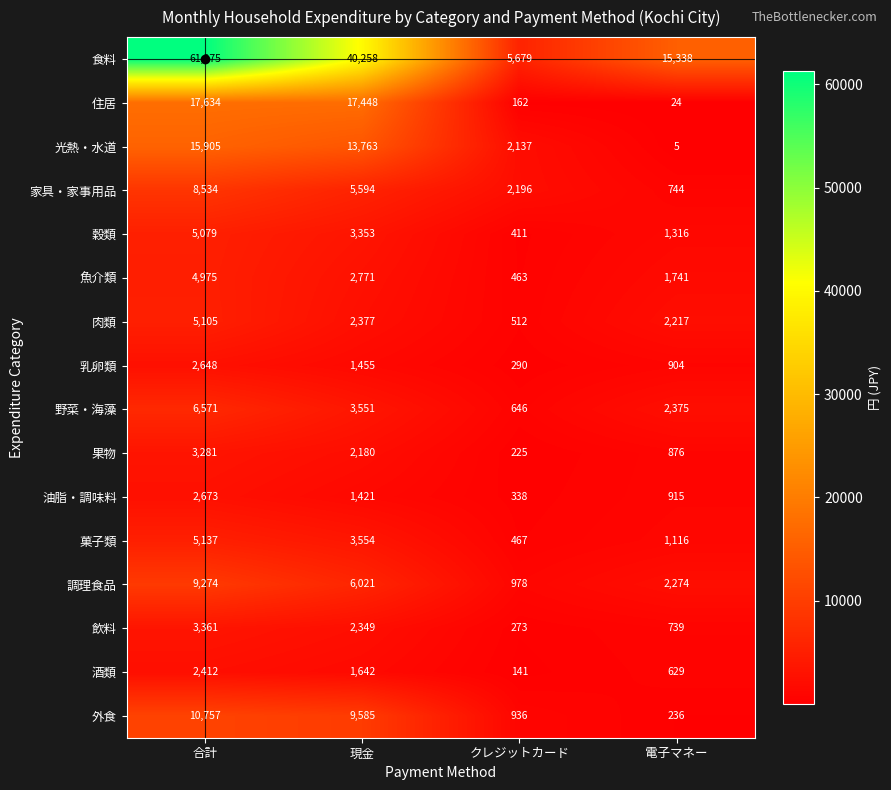

At 電子マネー, list the series in order from largest to smallest.

食料, 野菜・海藻, 調理食品, 肉類, 魚介類, 穀類, 菓子類, 油脂・調味料, 乳卵類, 果物, 家具・家事用品, 飲料, 酒類, 外食, 住居, 光熱・水道